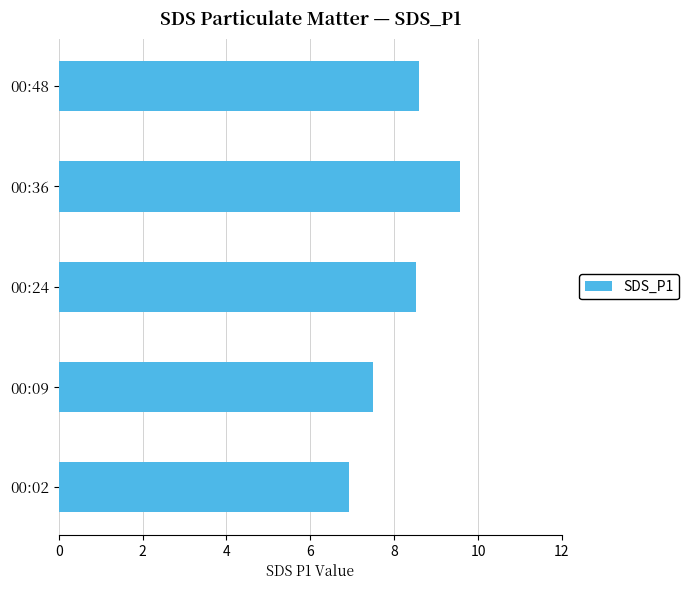

Is it true that the value at 00:02 is 6.9?

True